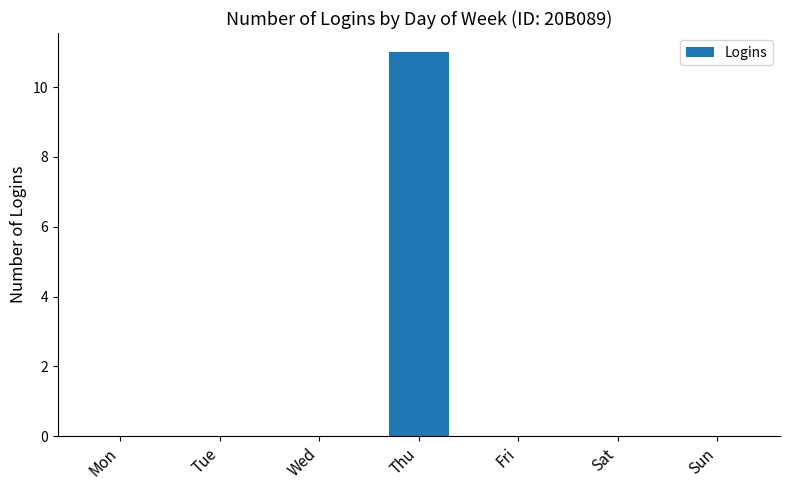

What is the sum of all values?

11